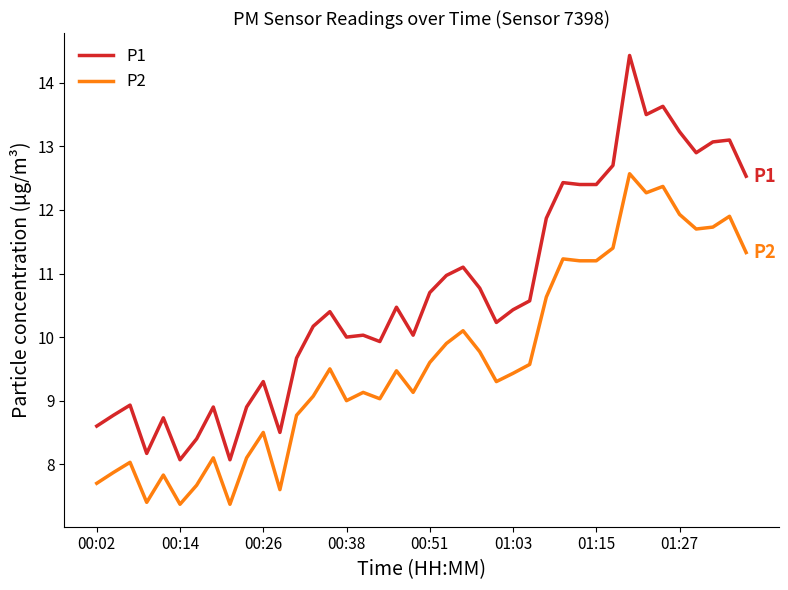

True or false: P1 and P2 intersect in this chart.

False